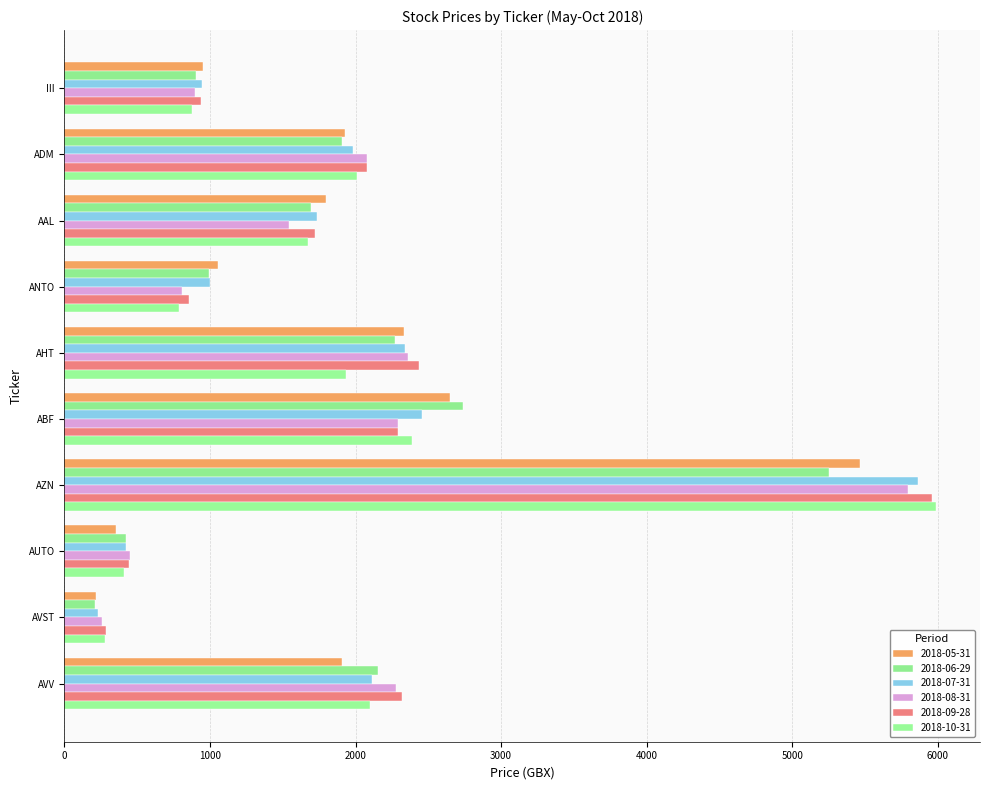

Count the number of categories in the chart.

10